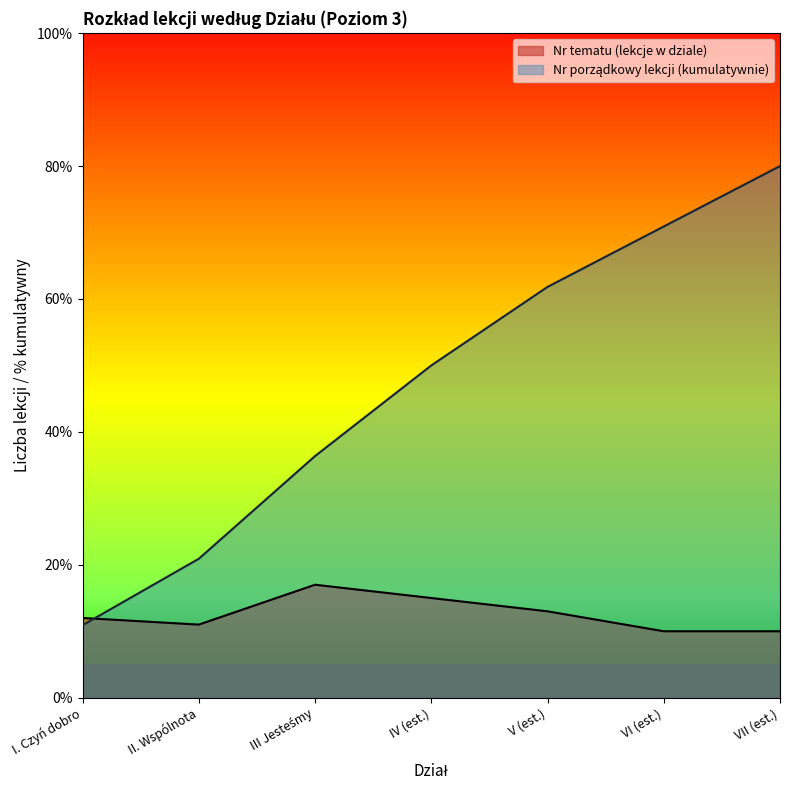

What position from the right is II. Wspólnota?

6